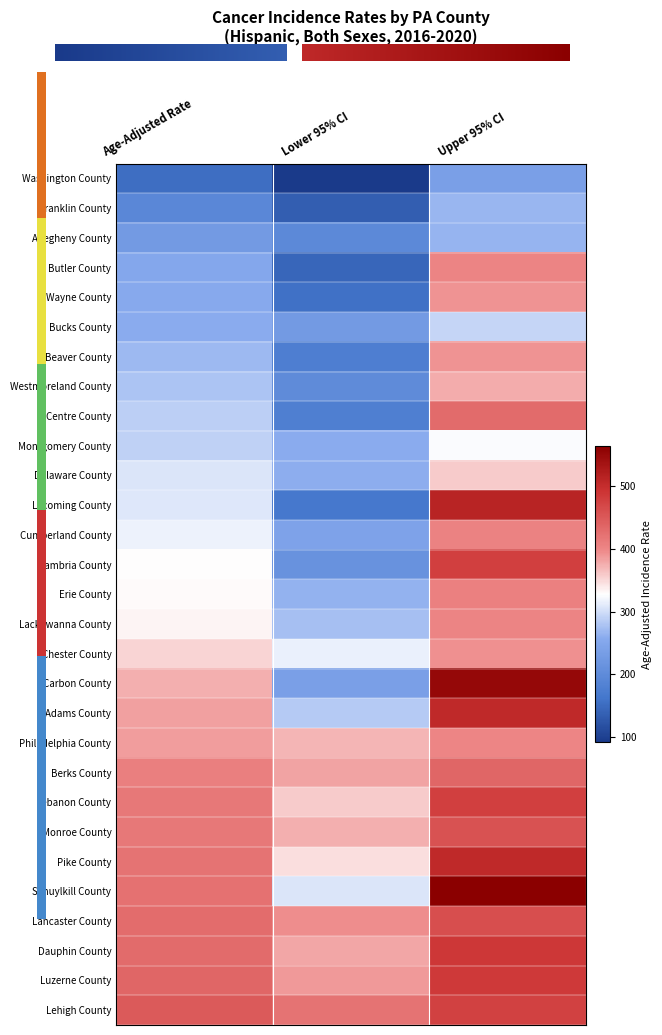

List the labels in order of Cumberland County value, smallest first.

Lower 95% CI, Age-Adjusted Rate, Upper 95% CI